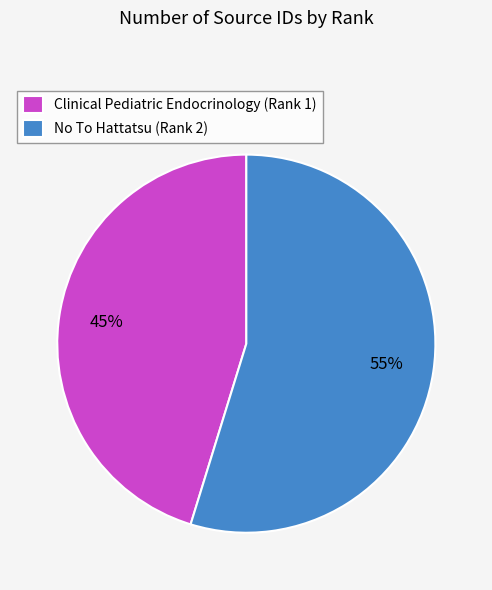

What is the ratio of the value at Clinical Pediatric Endocrinology (Rank 1) to the value at No To Hattatsu (Rank 2)?

0.8